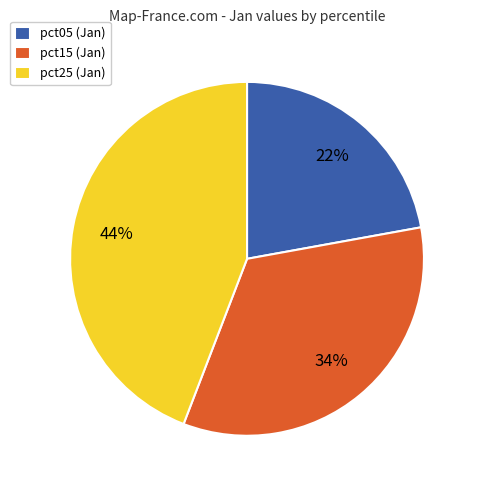

Do pct05 (Jan) and pct15 (Jan) together represent more than half of the pie?

Yes